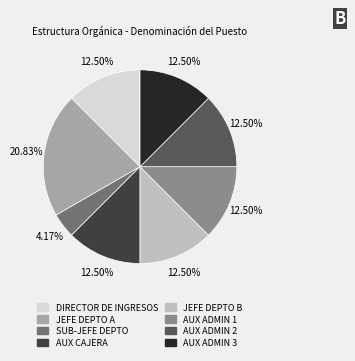

Does any single category account for the majority?

No